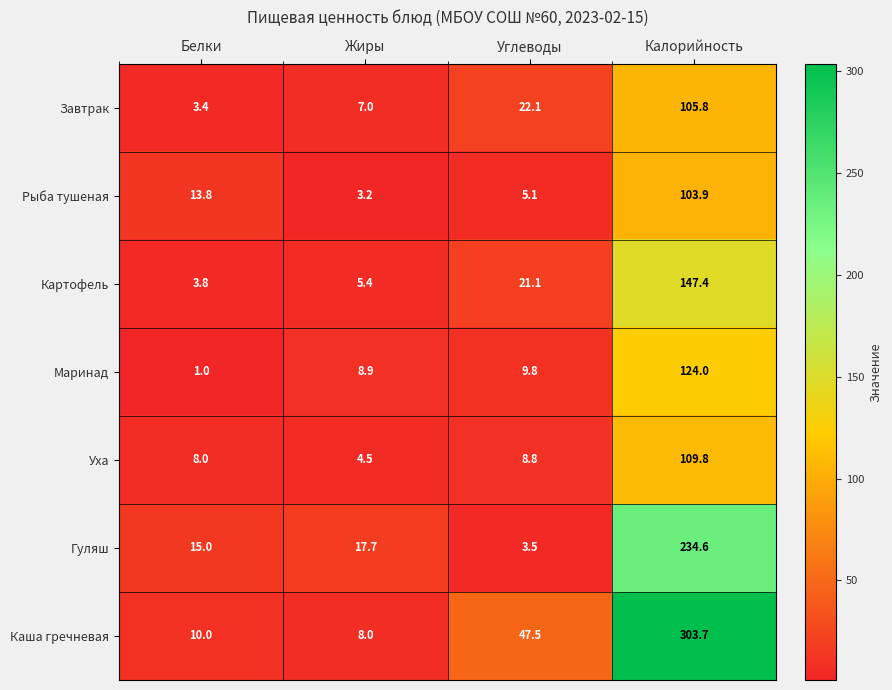

How many values in the Уха series are below 8?

1